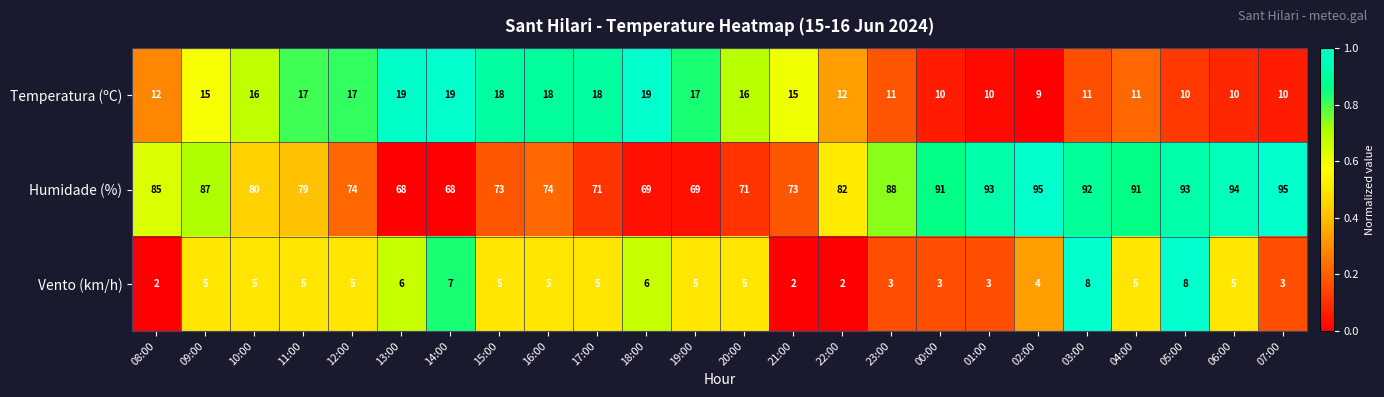

Count the Temperatura (ºC) values in the range 11 to 18.

15